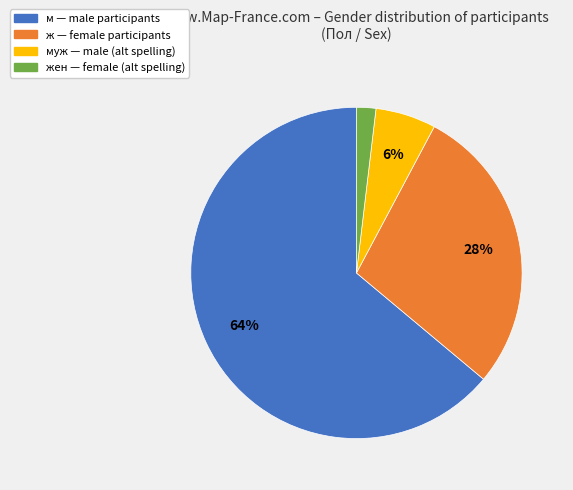

To the nearest percent, what is the difference between the largest and smallest slice percentages?

62%